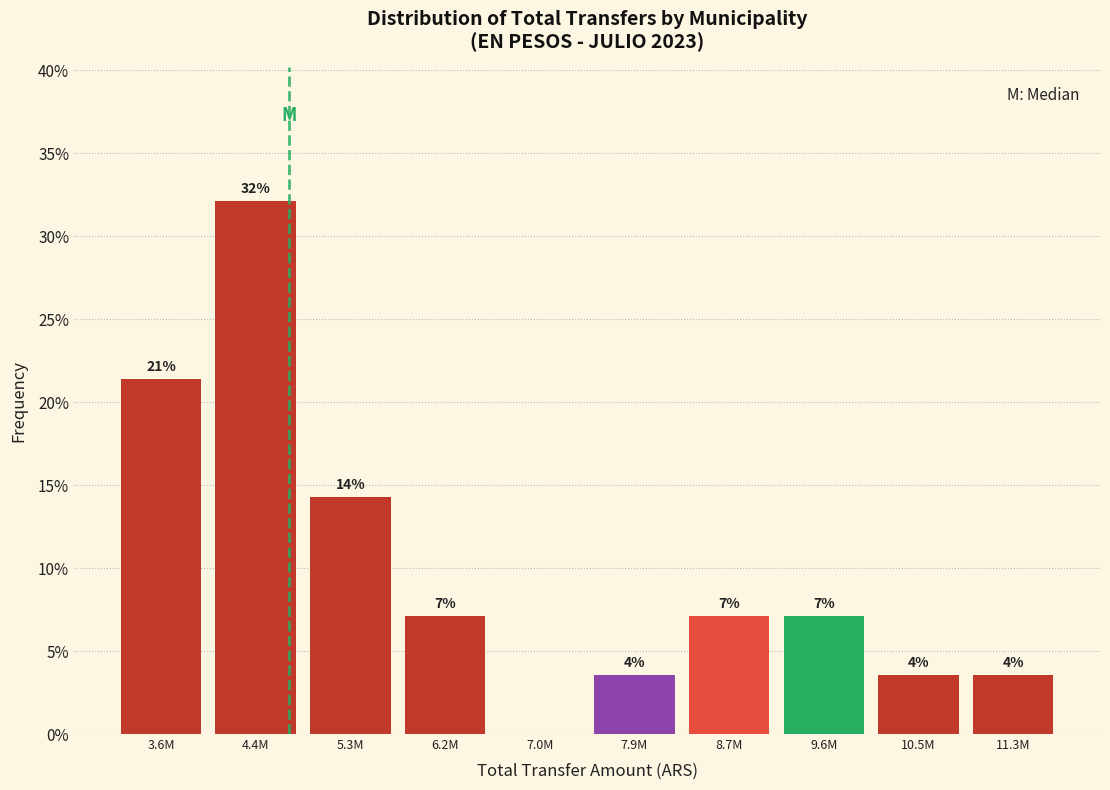

Are the bars horizontal?

No